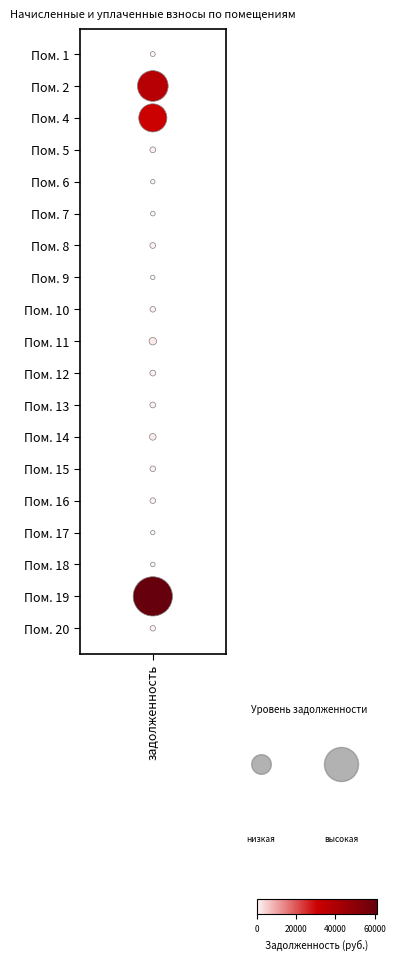

True or false: the data shows 9 at задолженность.

False